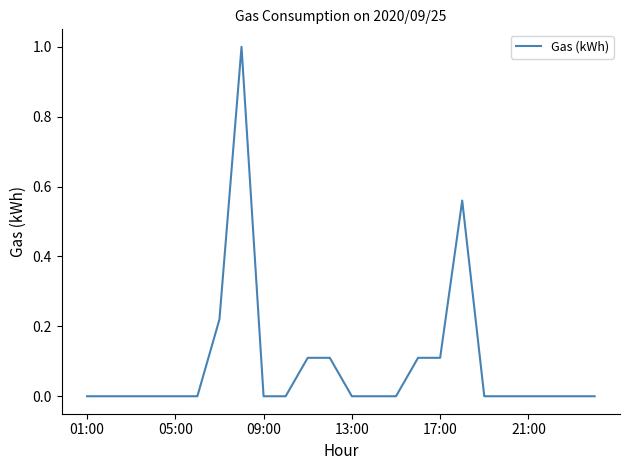

What is the difference between the maximum and minimum values?

1.0